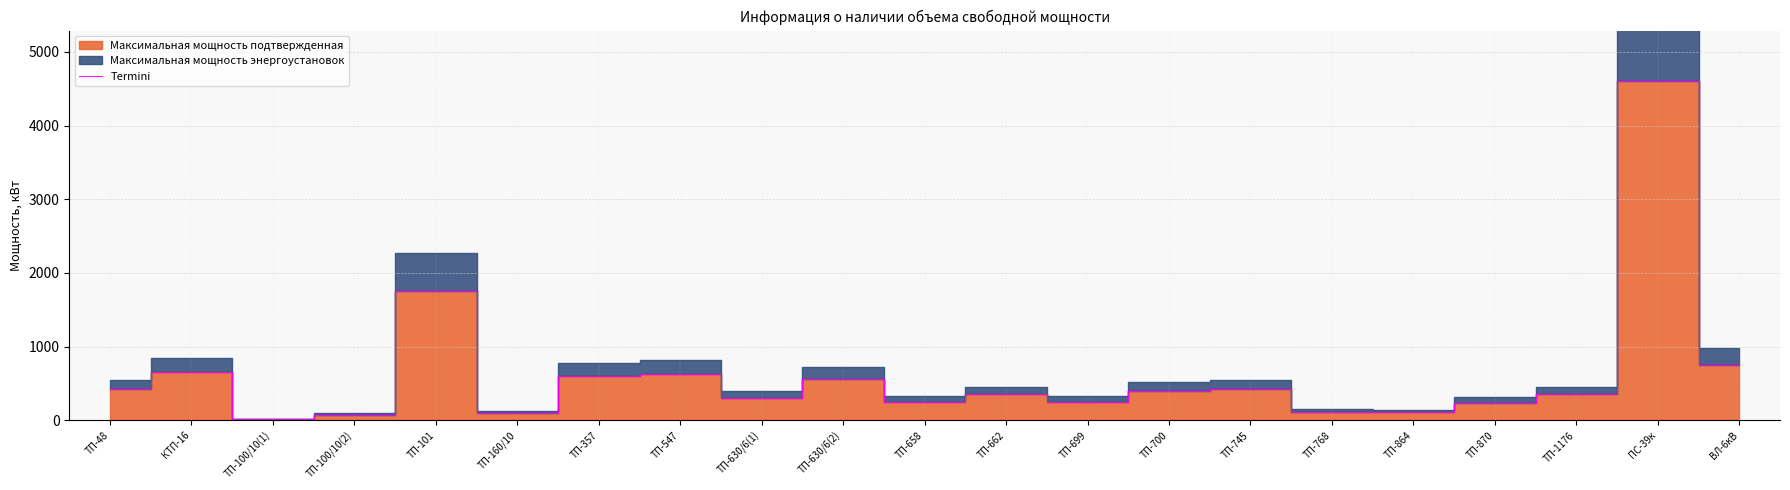

Approximately how many times larger is the value at ТП-745 compared to ТП-48?

1.0